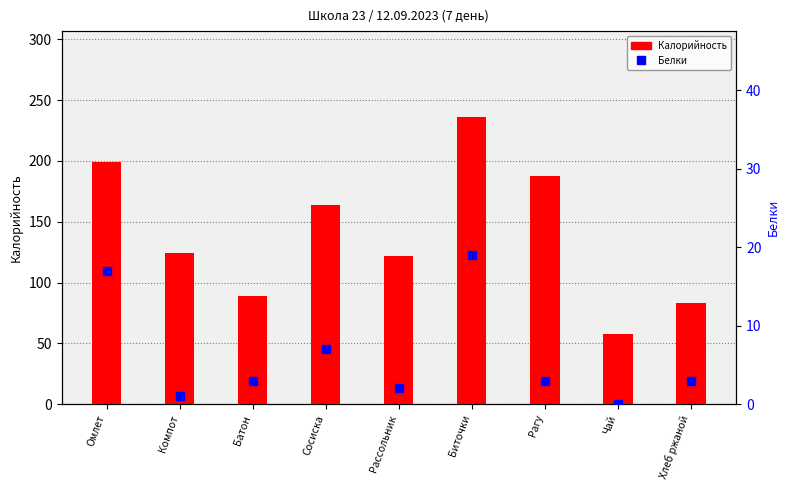

Which category has the highest value in the Белки series?

Биточки